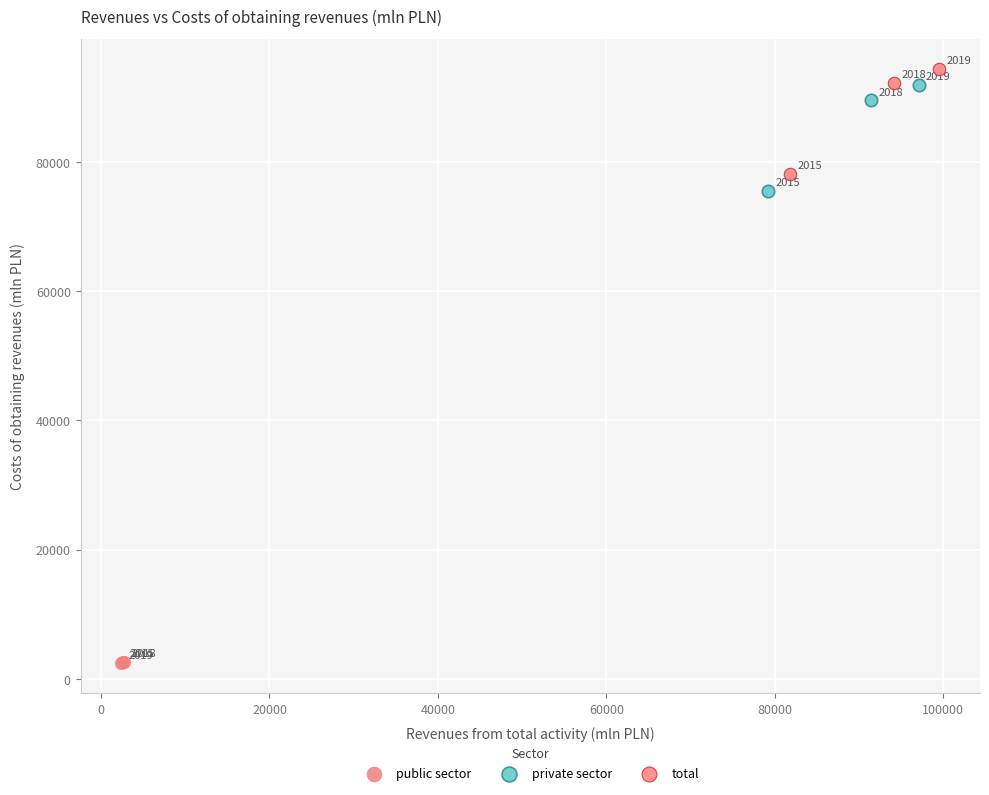

Which series contains the highest Y value?

total